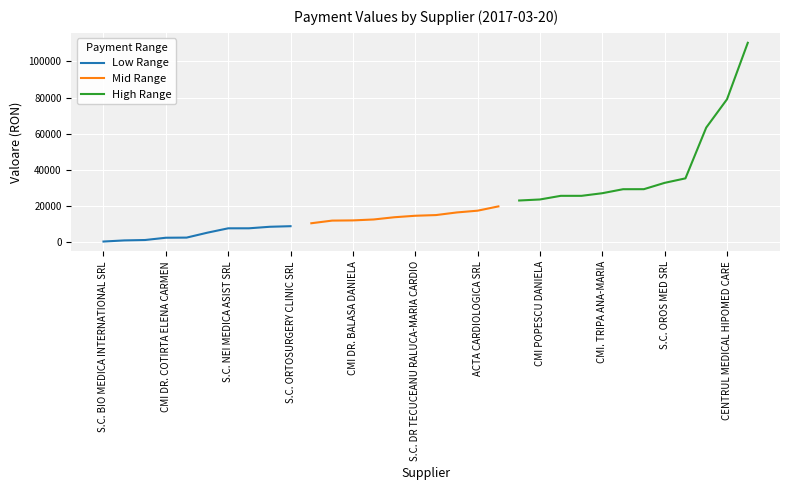

What is the smallest value displayed?

113.9